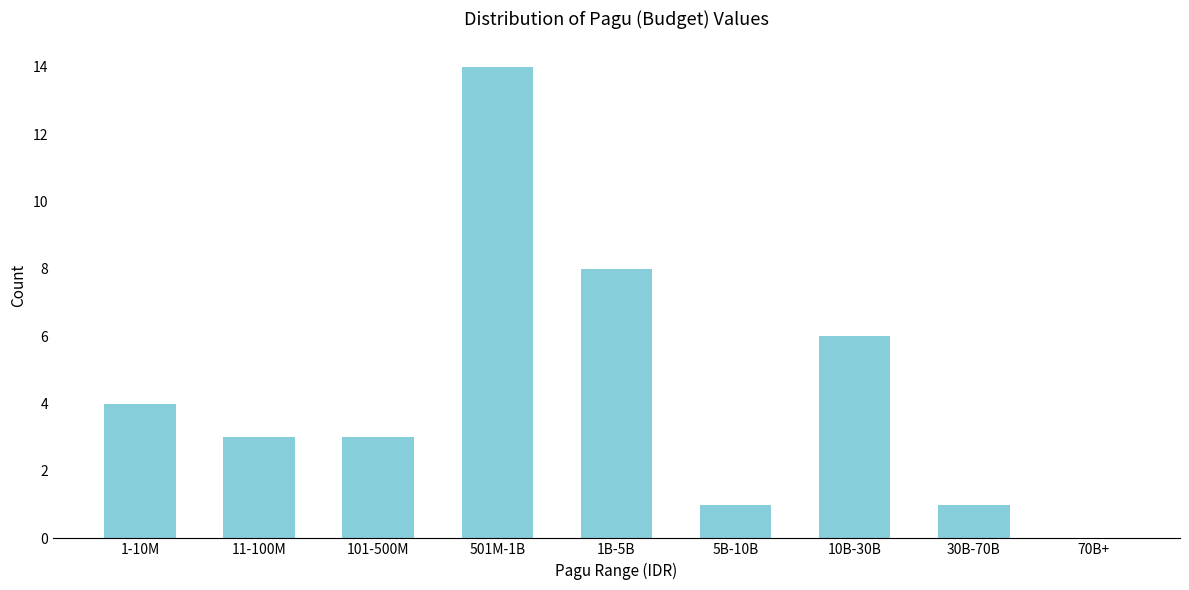

Reading left to right, what are all the values shown in this chart?

1-10M=4	11-100M=3	101-500M=3	501M-1B=14	1B-5B=8	5B-10B=1	10B-30B=6	30B-70B=1	70B+=0